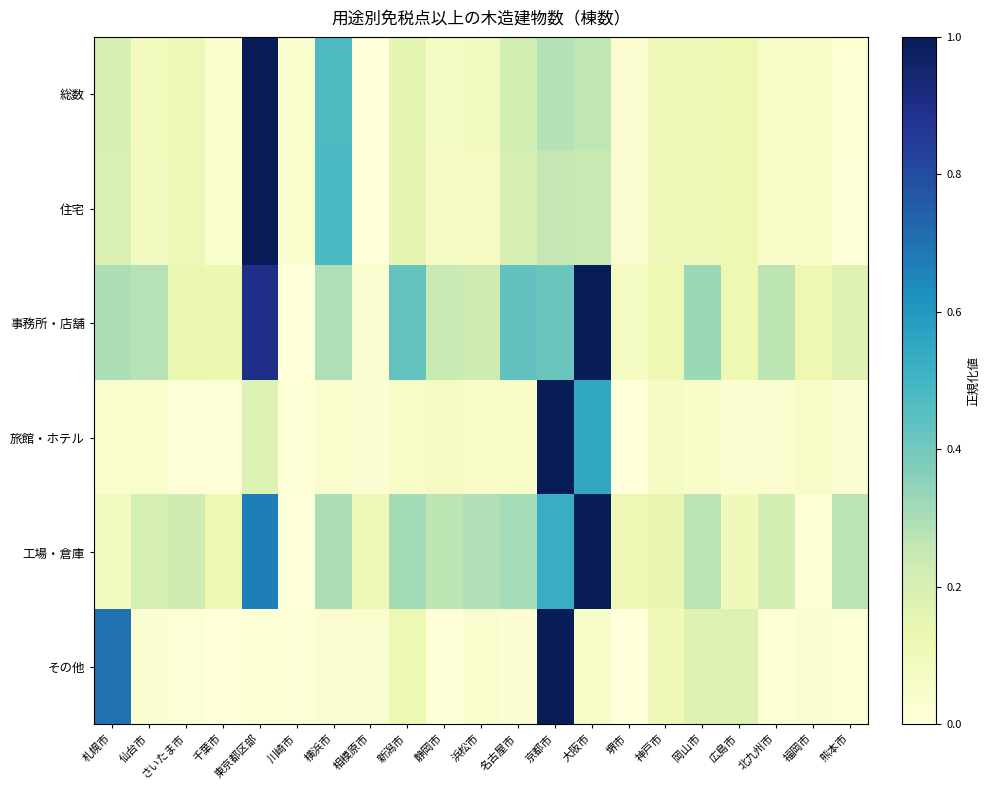

Which category has the highest value across all series?

東京都区部